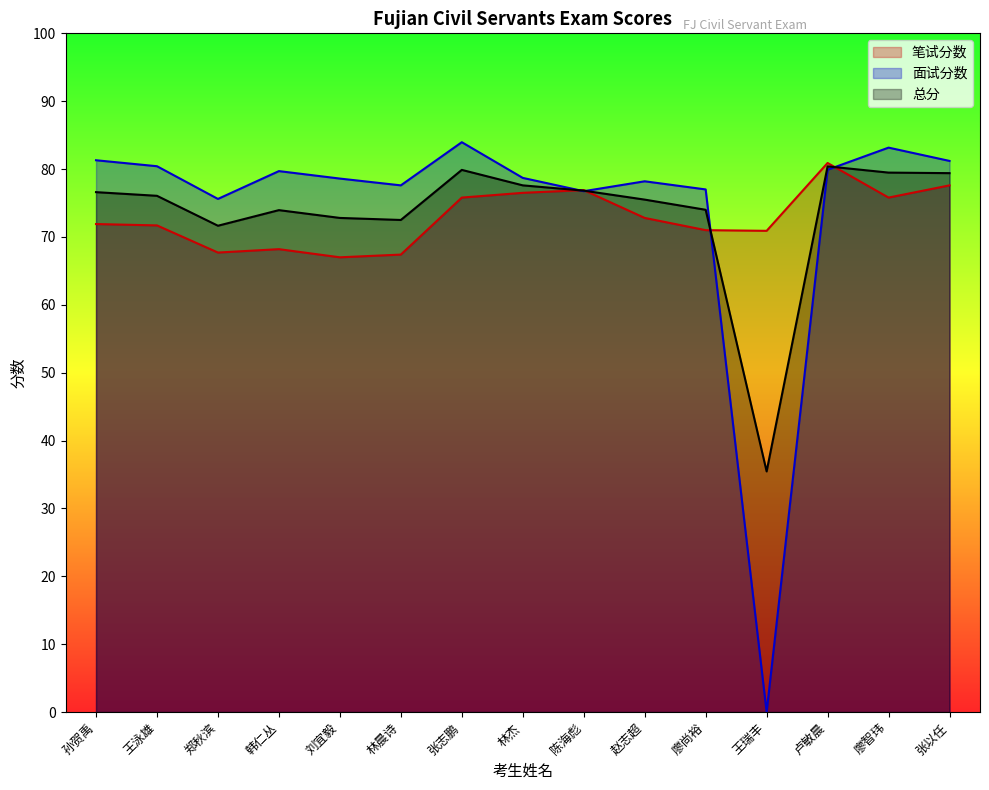

How many data points in 笔试分数 are above 71?

9